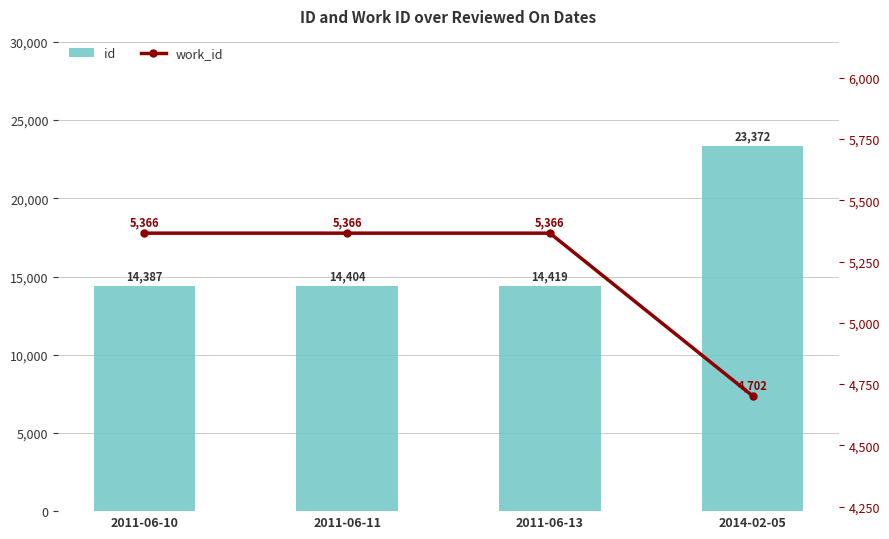

How many data points in id are less than 14419?

2